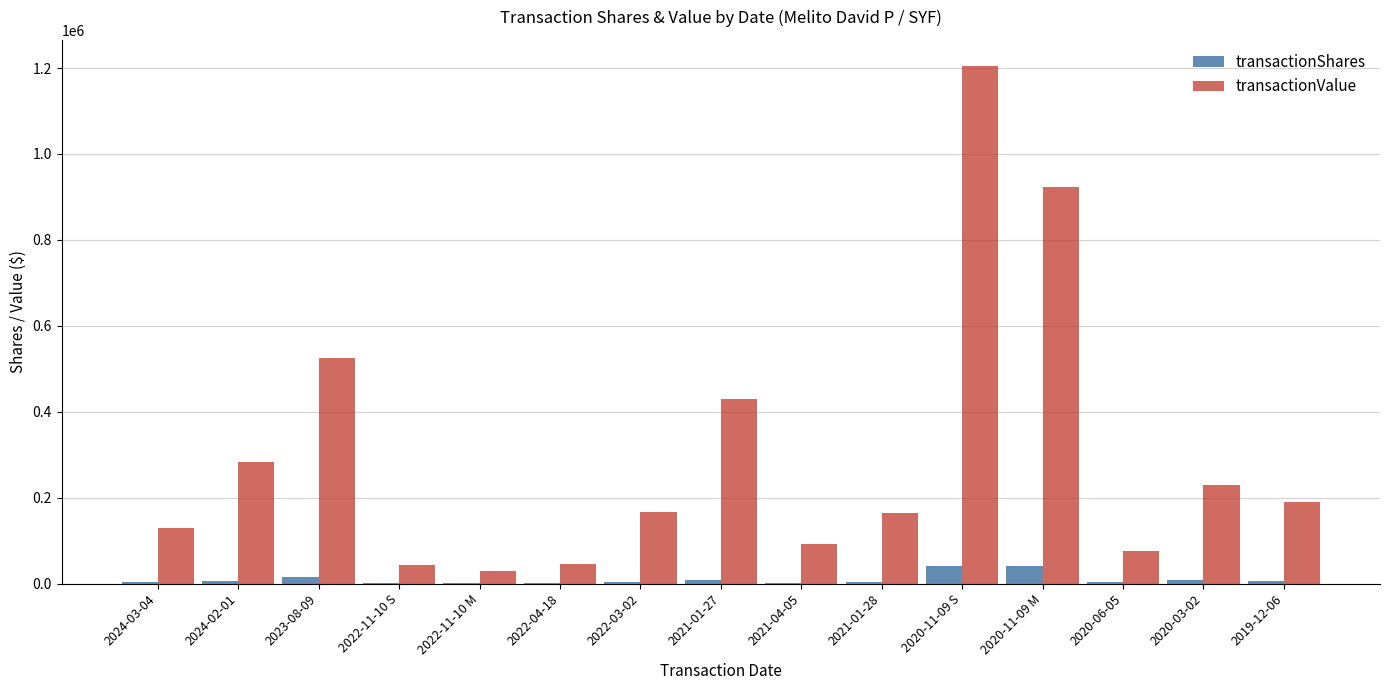

What are all the series names shown in the legend?

transactionShares, transactionValue